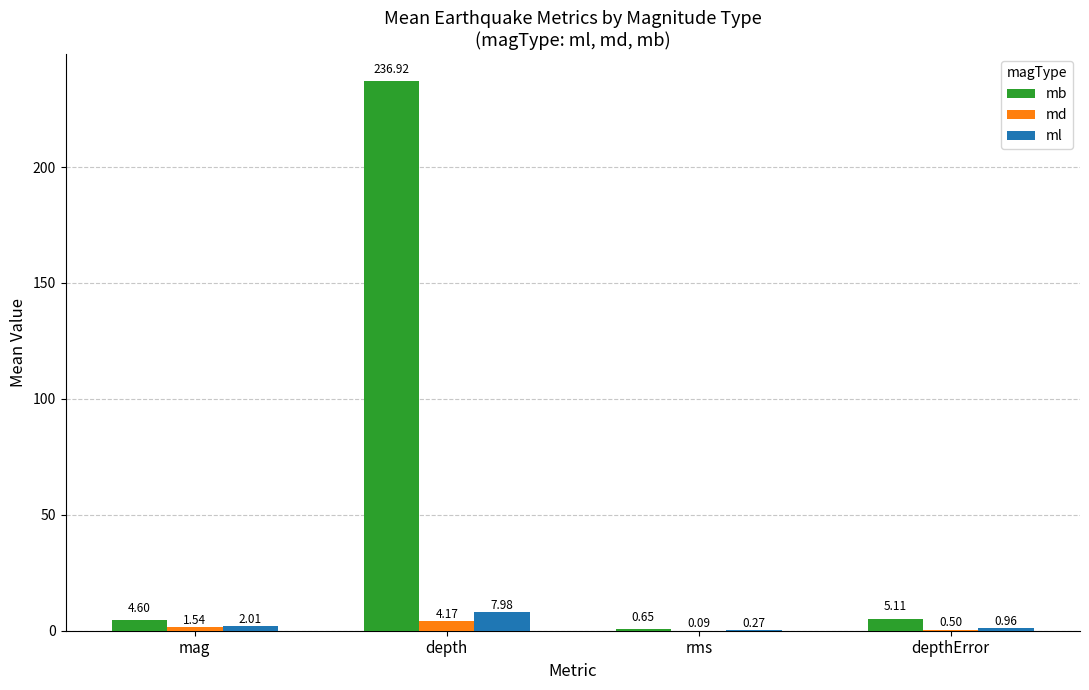

Count the number of data series in this chart.

3